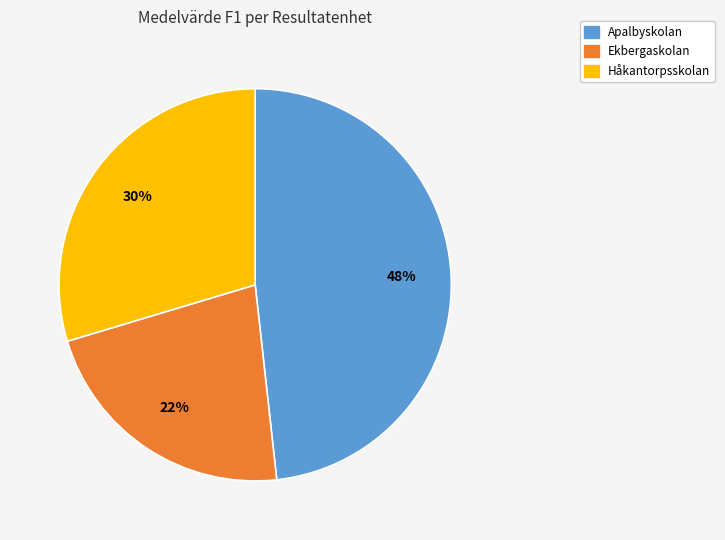

Is there a majority slice in this chart?

No